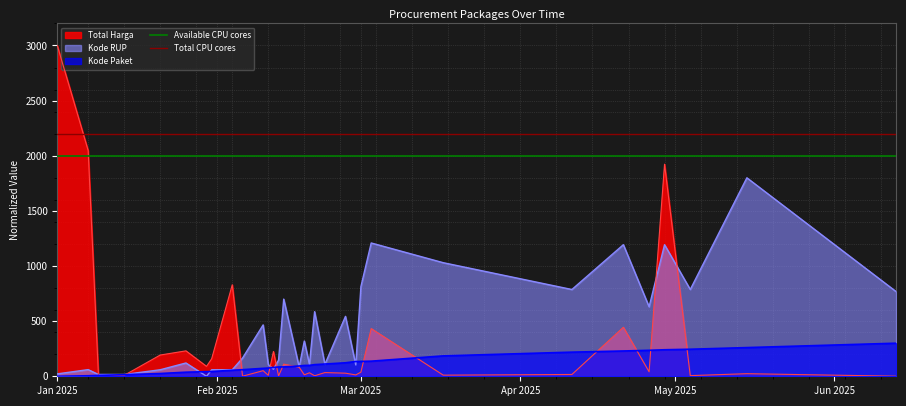

Is it true that Kode Paket equals 0.0 at Jan 2025?

True